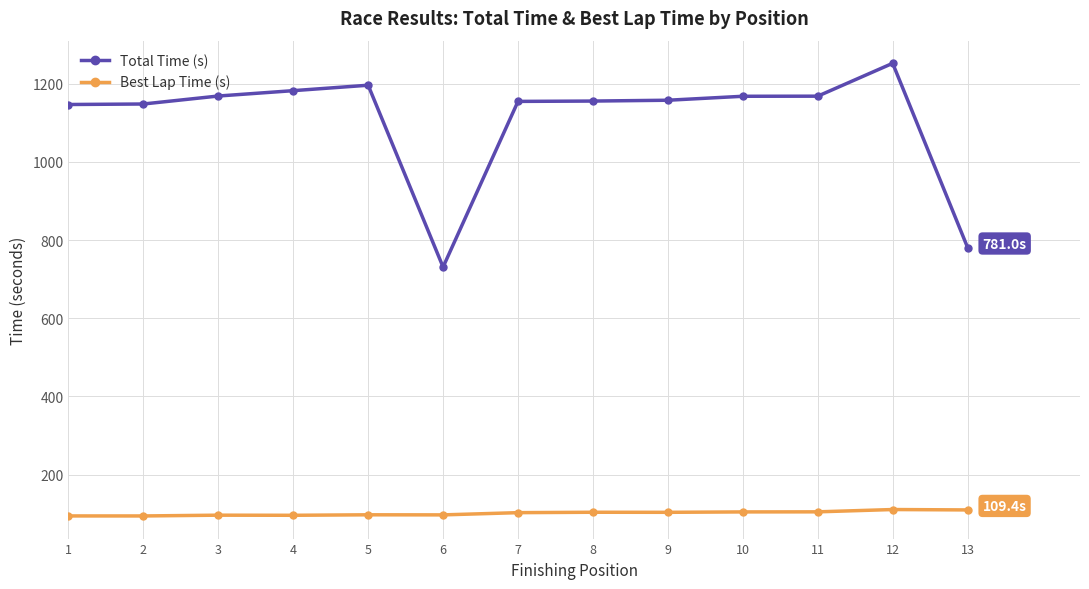

What is the spread (max minus min) of values at 5?

1099.5